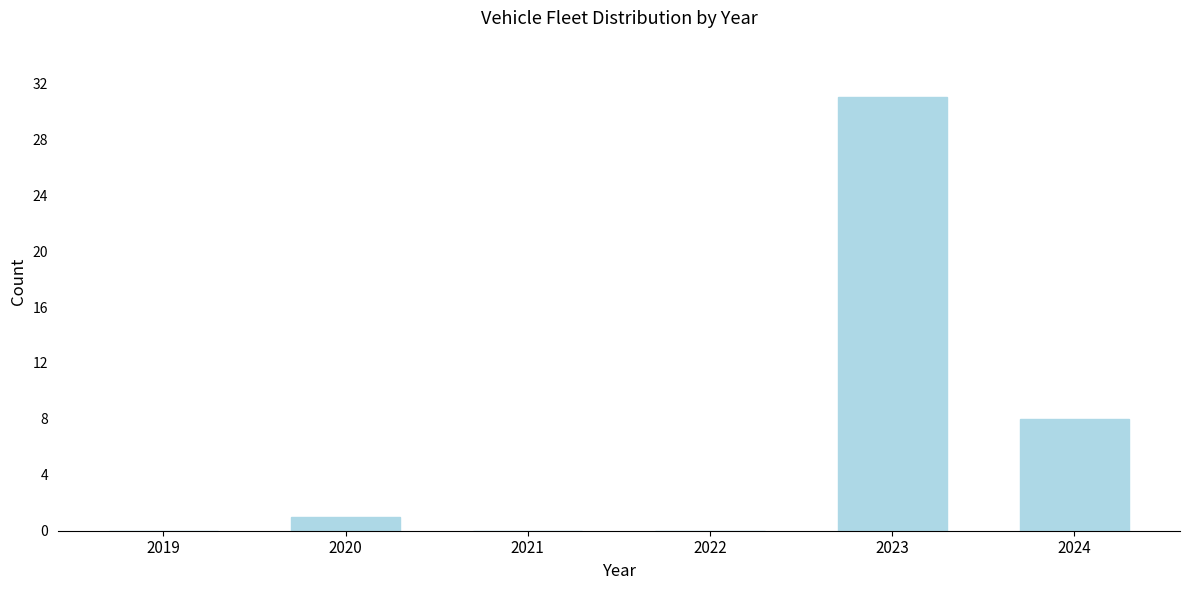

At which category does the chart reach its peak across all series?

2023